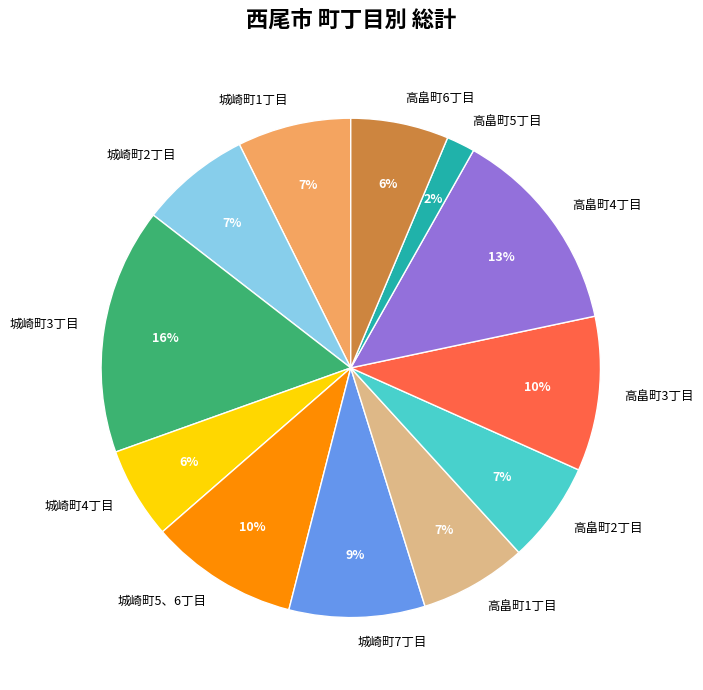

Between 高畠町3丁目 and 城崎町1丁目, which is larger?

高畠町3丁目